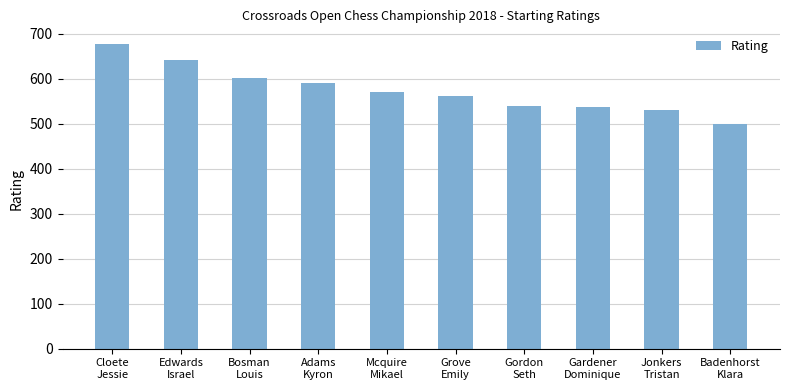

What is the greatest value displayed?

678